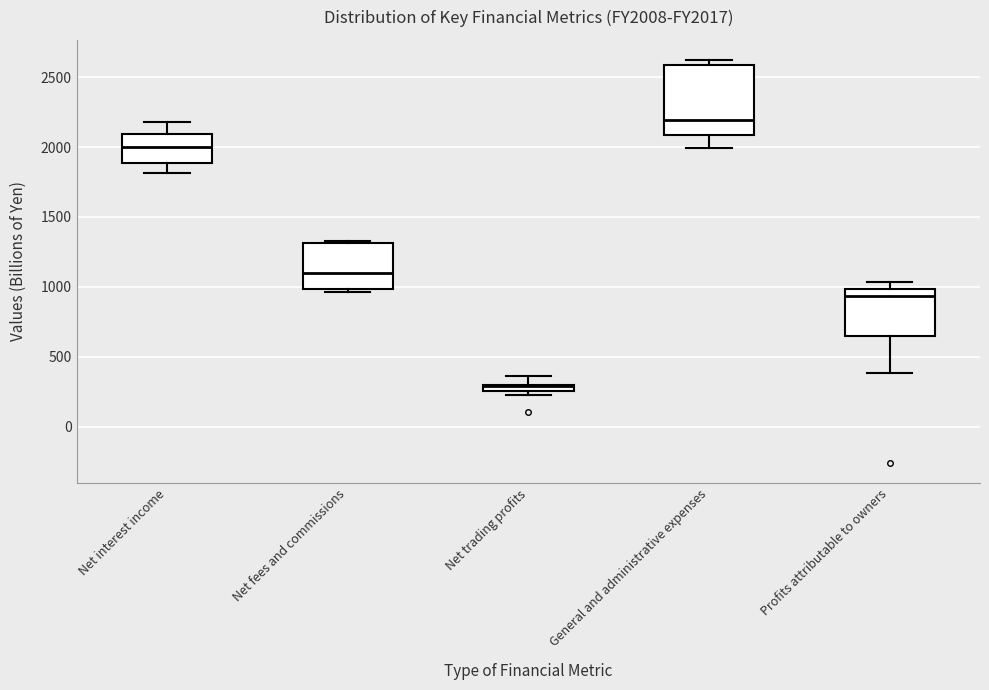

Where is the lower edge of the box for Profits attributable to owners on the y-axis? The values are not printed on the chart, so give them approximately, as read against the axis.

650